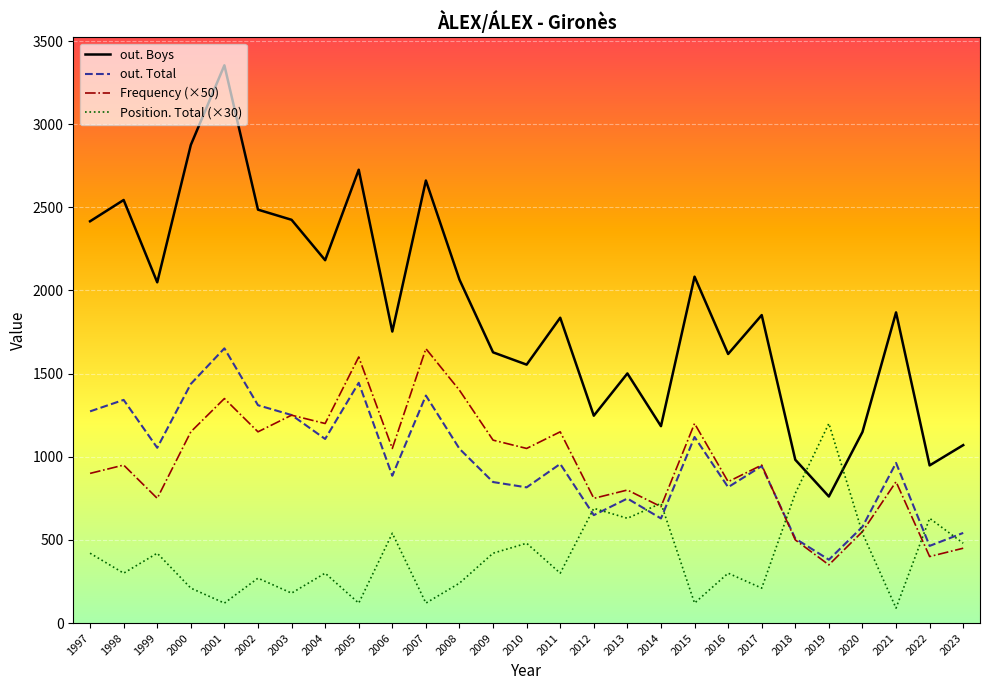

True or false: out. Boys and Frequency (×50) cross at least once.

False